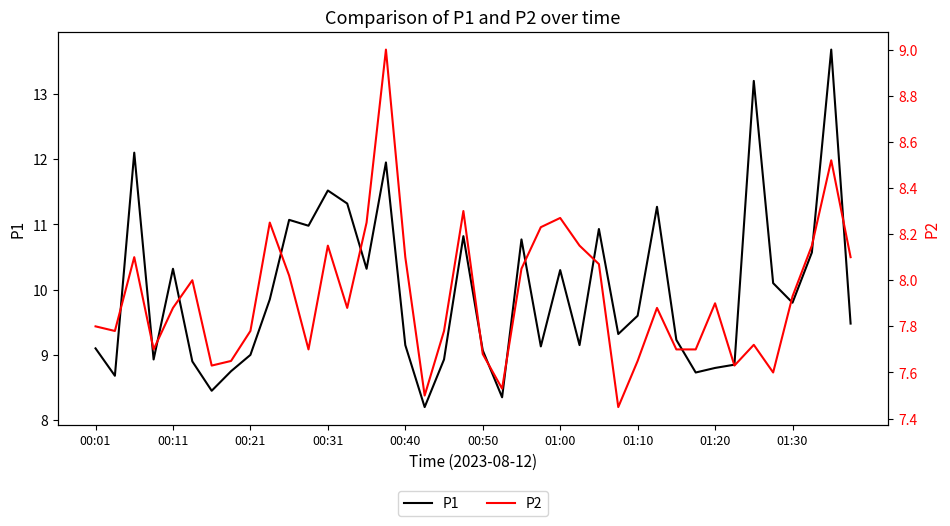

True or false: P1 and P2 cross at least once.

False